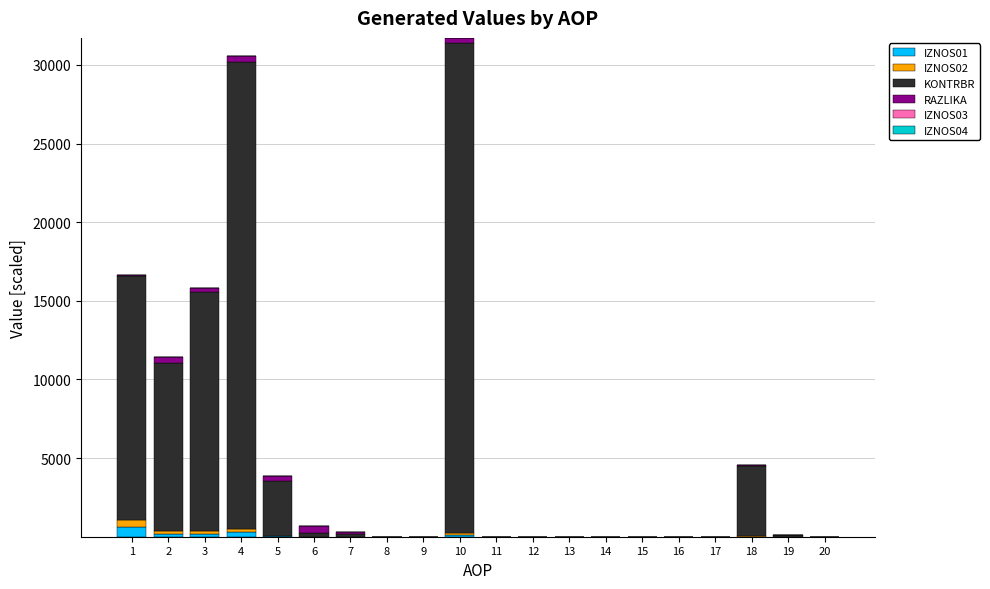

List the labels in order of KONTRBR value, smallest first.

8, 9, 11, 12, 13, 14, 15, 16, 17, 20, 19, 7, 6, 5, 18, 2, 3, 1, 4, 10